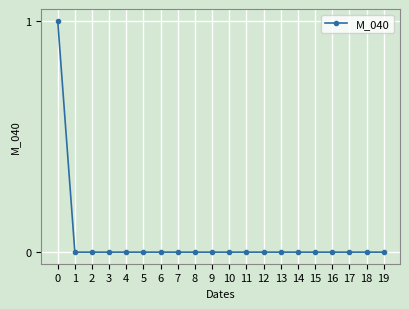

Reading left to right, extract all data points from this chart.

0=1	1=0	2=0	3=0	4=0	5=0	6=0	7=0	8=0	9=0	10=0	11=0	12=0	13=0	14=0	15=0	16=0	17=0	18=0	19=0